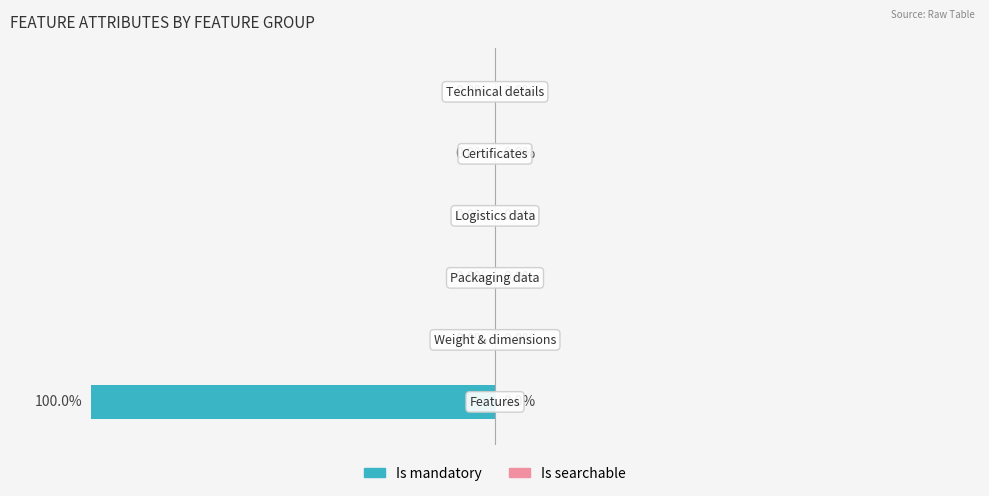

Are the bars horizontal?

Yes